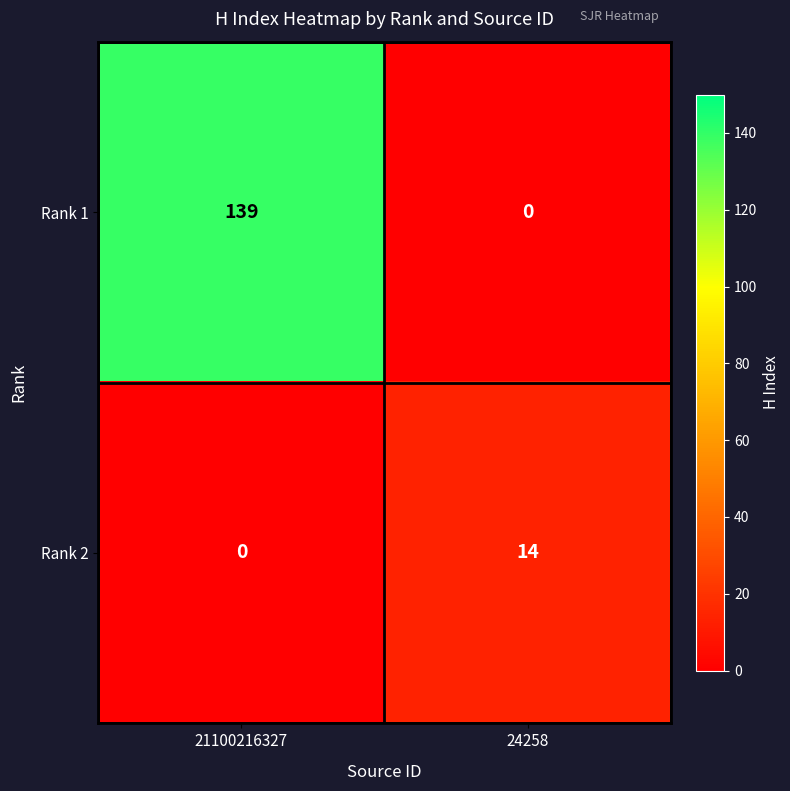

Reading left to right, extract all data points from this chart.

Rank 1: 139	0
Rank 2: 0	14